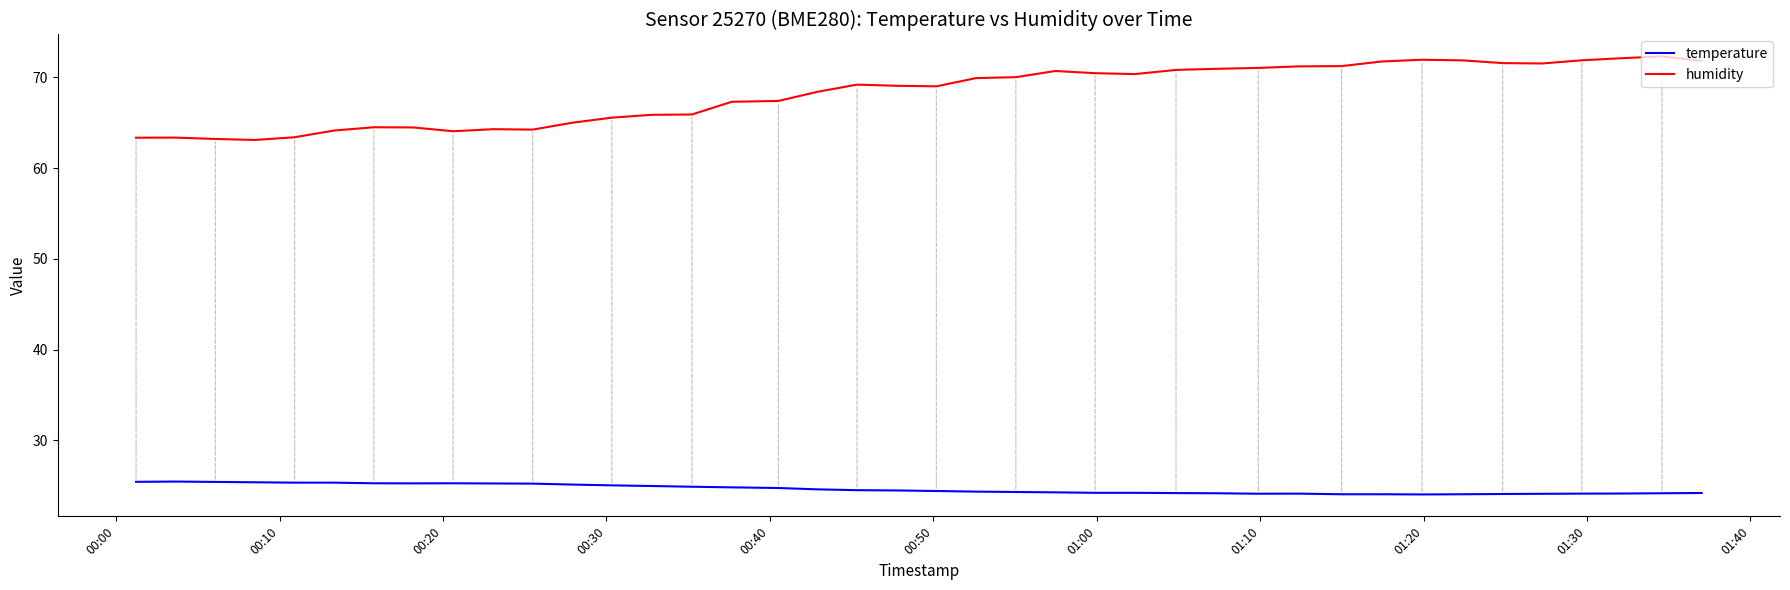

What is the difference between the maximum and minimum values in the humidity series?

9.2